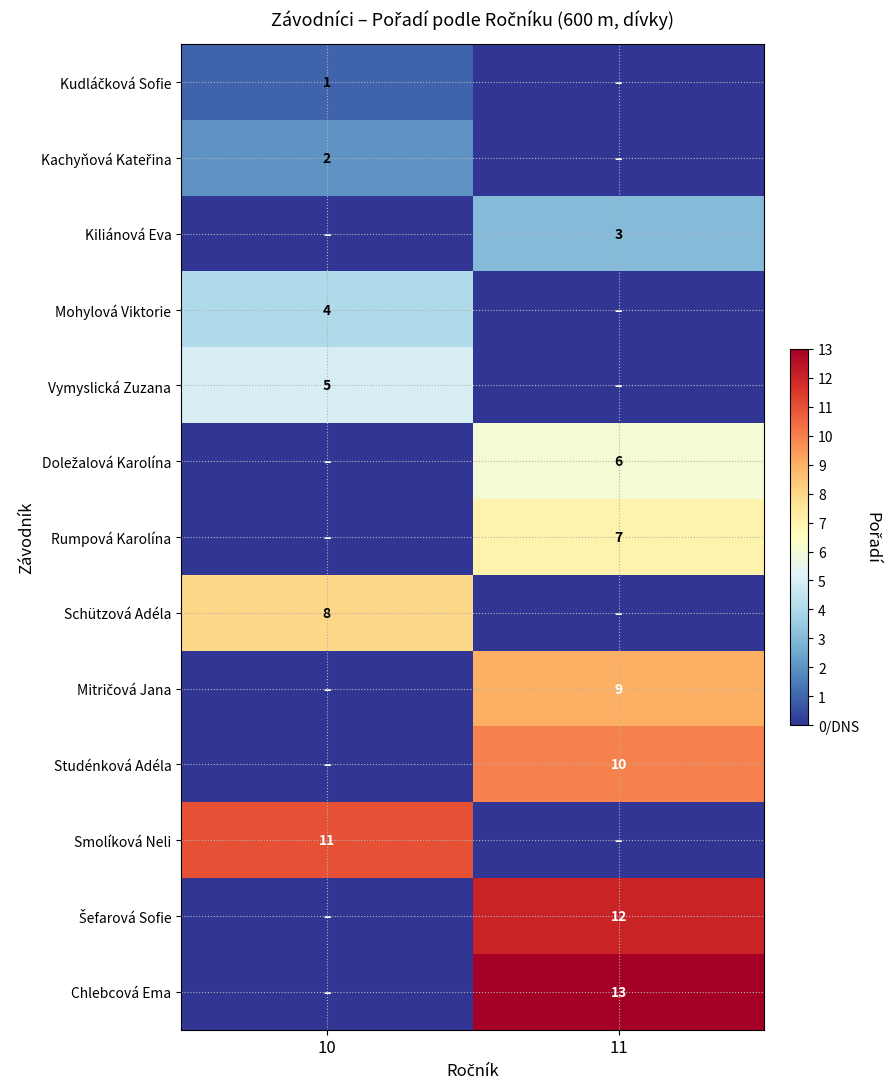

Is the value of Schützová Adéla at 10 greater than the value of Mohylová Viktorie at 10?

Yes